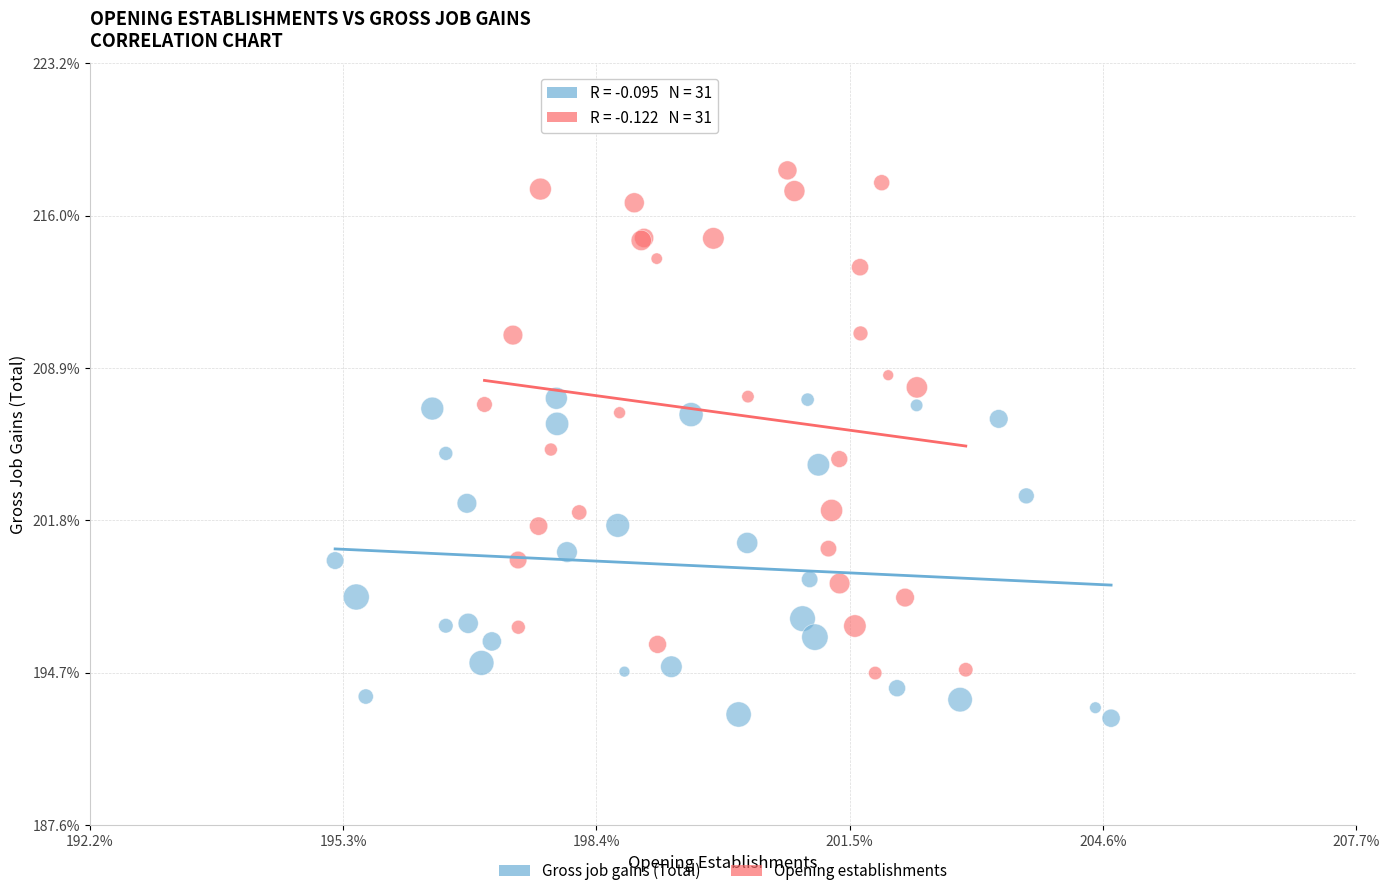

Which series contains the lowest Y value?

Gross job gains (Total)